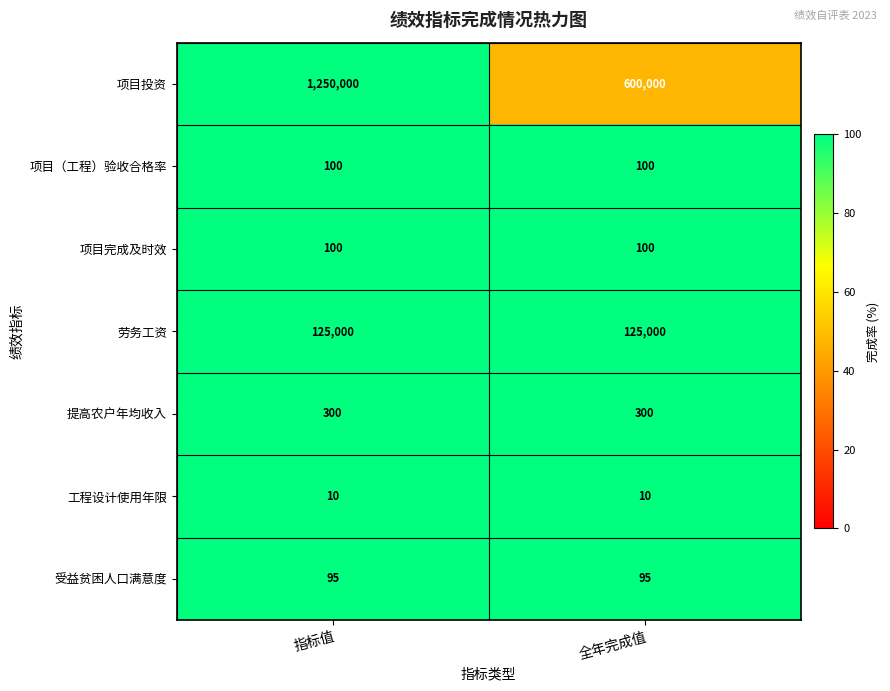

At how many categories does at least one series exceed 57?

2